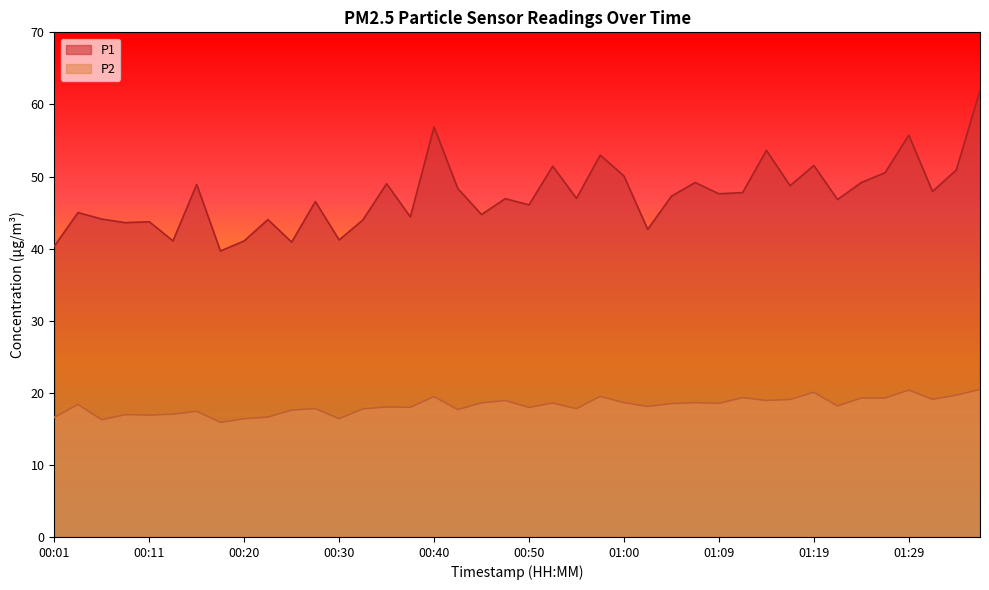

Reading right to left, what are all the values shown in this chart?

P1: 61.9	50.9	47.9	55.7	50.5	49.2	46.8	51.5	48.7	53.6	47.8	47.6	49.2	47.3	42.7	50.1	53.0	47.0	51.4	46.1	46.9	44.7	48.3	56.9	44.4	49.0	44.0	41.2	46.5	40.9	44.0	41.1	39.7	48.9	41.1	43.7	43.6	44.1	45.0	40.3
P2: 20.5	19.7	19.1	20.4	19.3	19.3	18.2	20.1	19.1	18.9	19.3	18.5	18.6	18.5	18.1	18.6	19.5	17.8	18.6	18.0	18.9	18.6	17.7	19.5	18.0	18.0	17.8	16.4	17.8	17.6	16.6	16.4	15.9	17.4	17.0	16.9	17.0	16.3	18.4	16.6